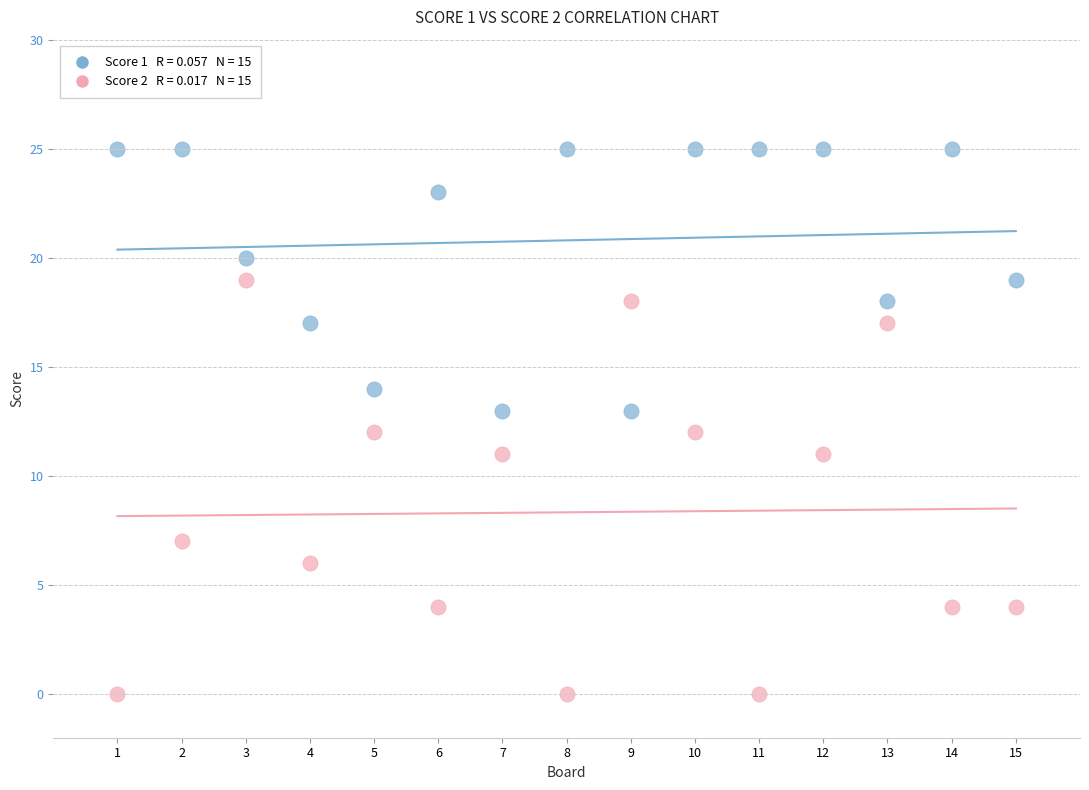

Across all data points, what is the range of X values (max minus min)?

14